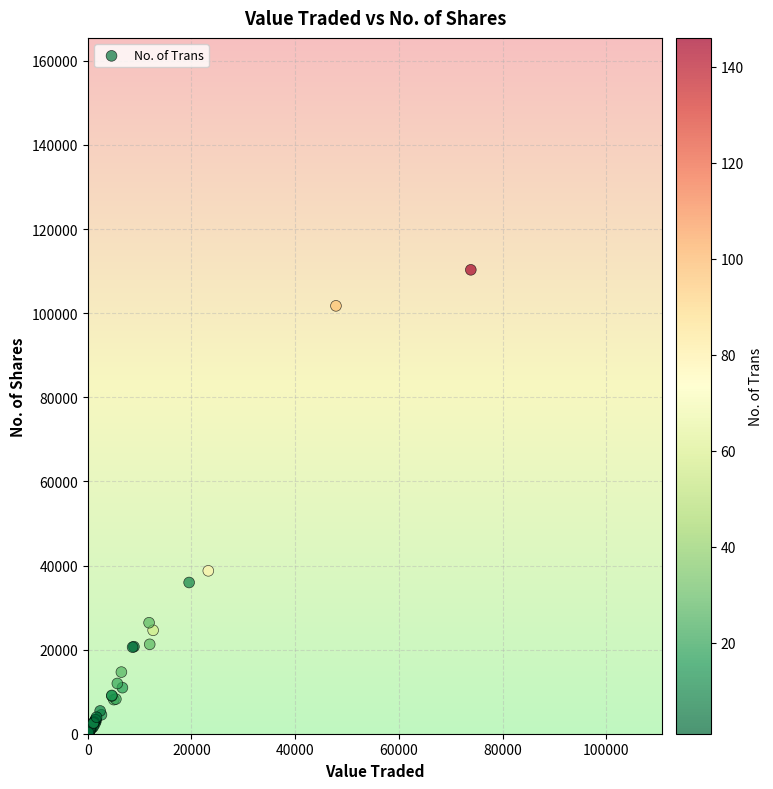

What Y value in the scatter plot is closest to 55185?

38738